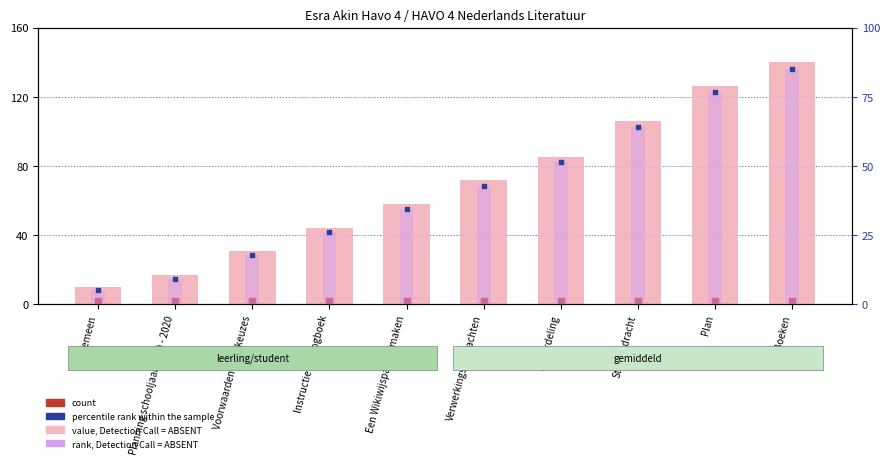

At how many categories does at least one series exceed 21?

8